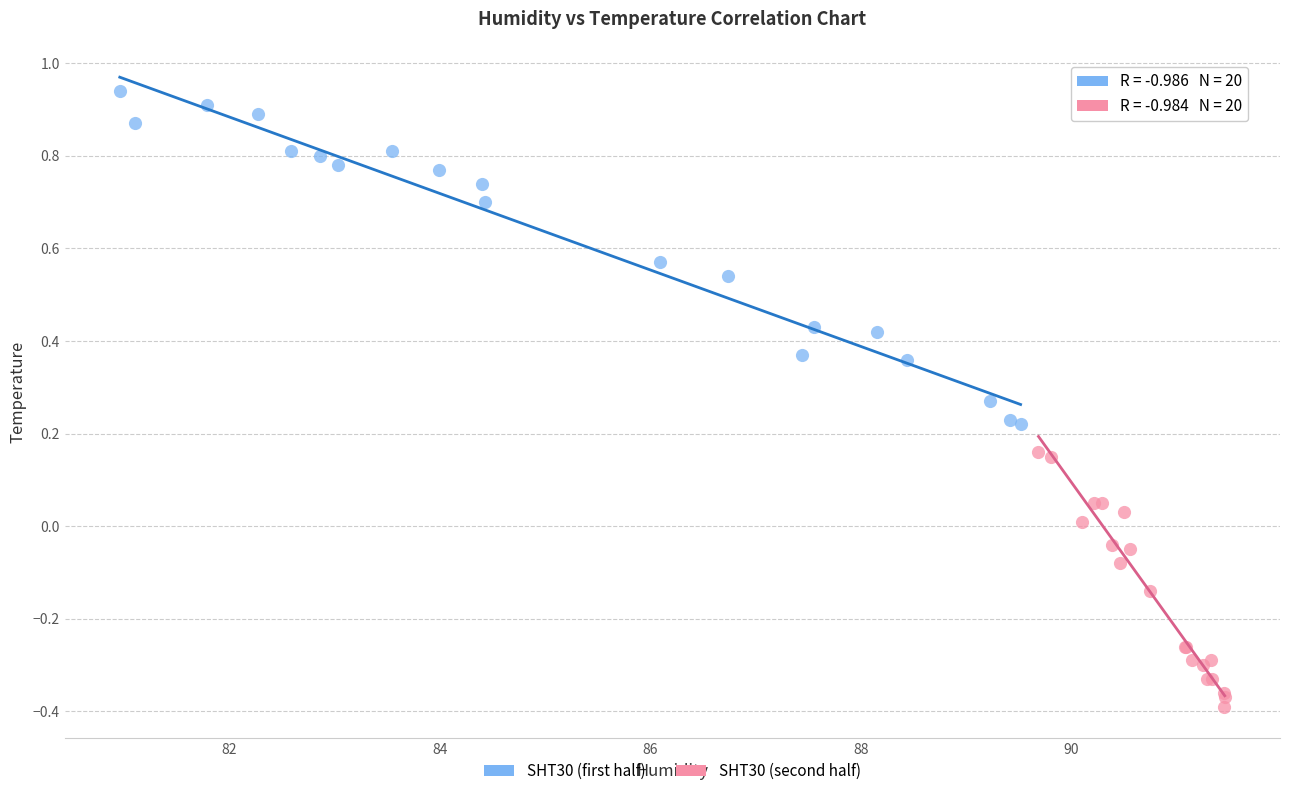

Which series contains the highest Y value?

SHT30 (first half)